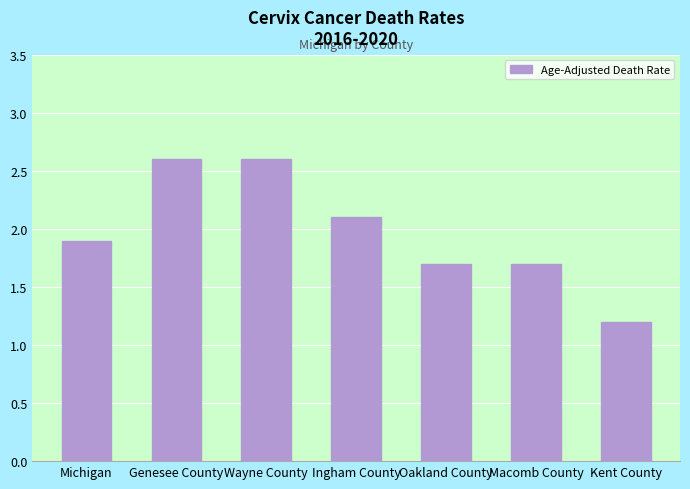

How many bars are there in total?

7